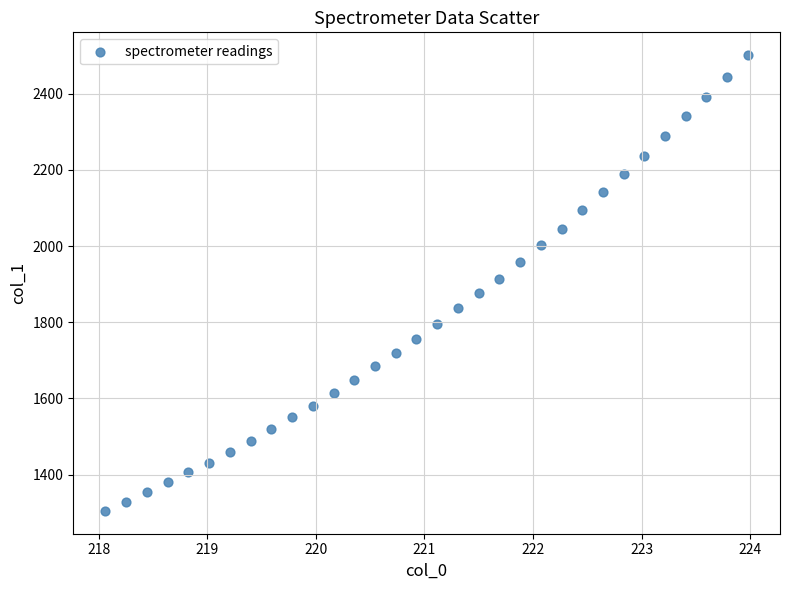

What is the range of X values (max minus min)?

5.9